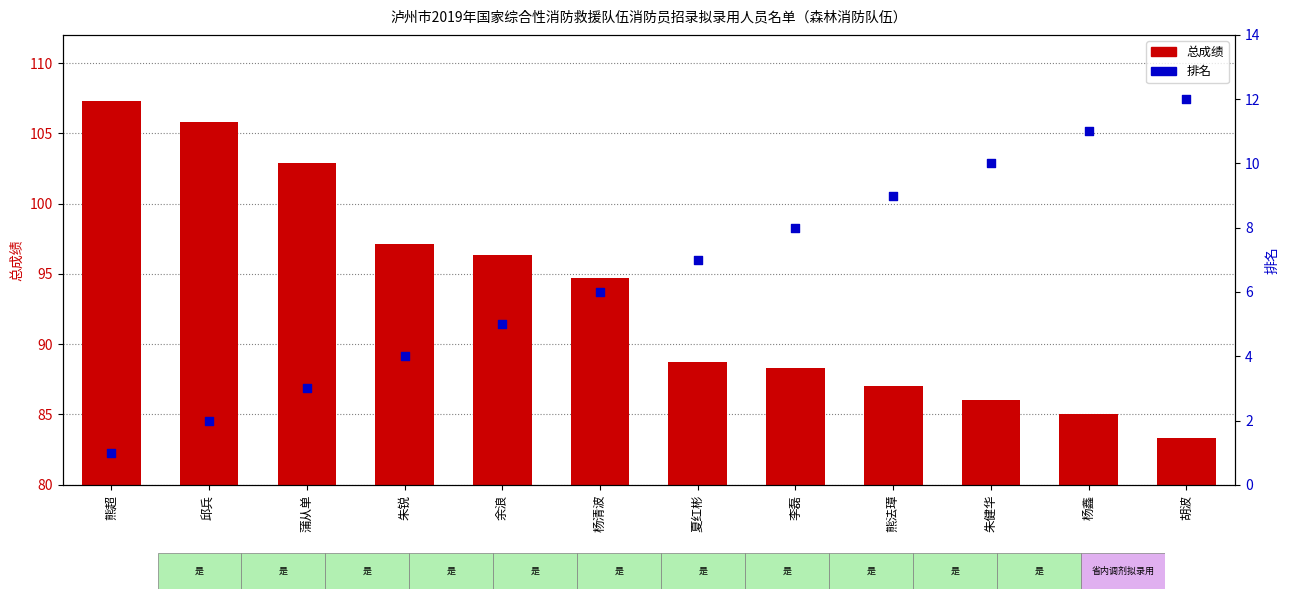

Which series has the largest Y range (max minus min)?

总成绩